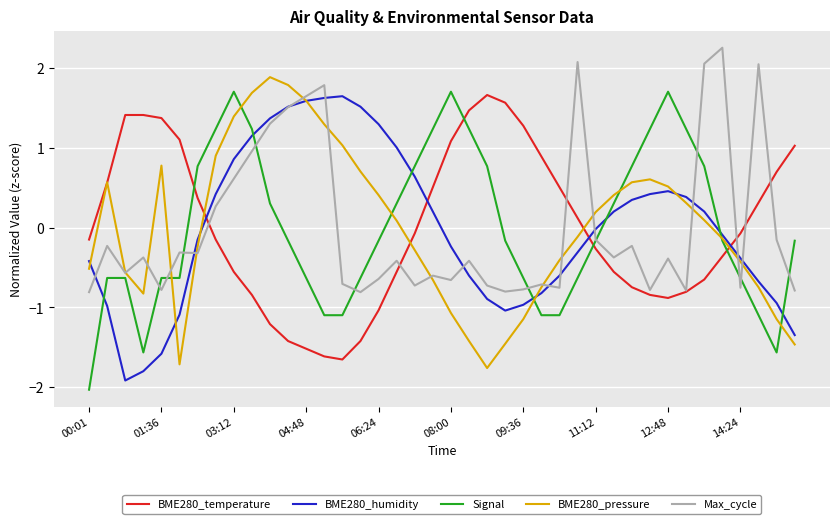

How many intersections are there between BME280_temperature and BME280_humidity?

4